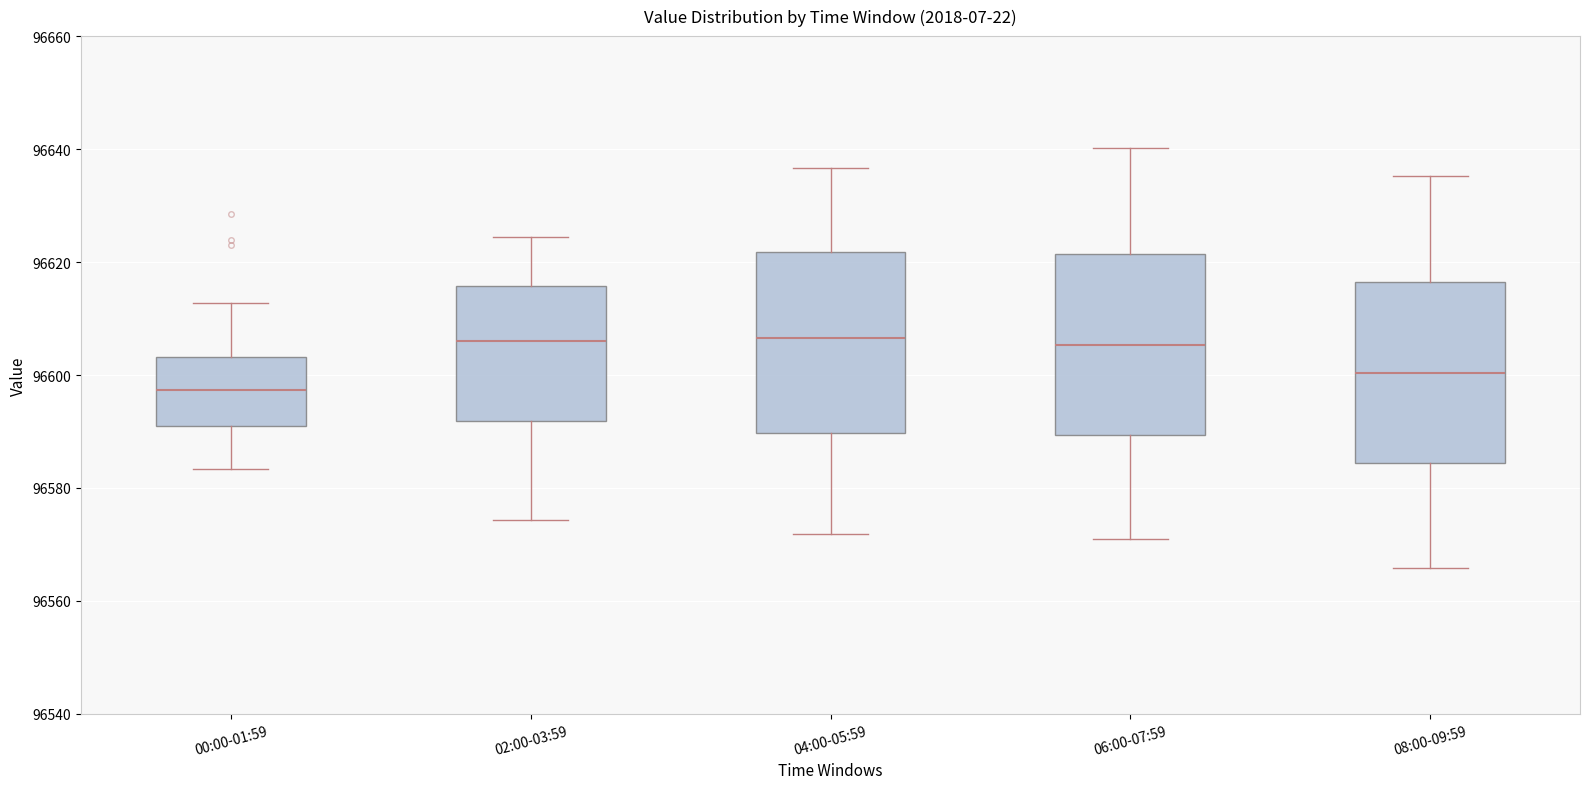

Where does the median line of the box for 06:00-07:59 sit on the y-axis? The values are not printed on the chart, so give them approximately, as read against the axis.

96606